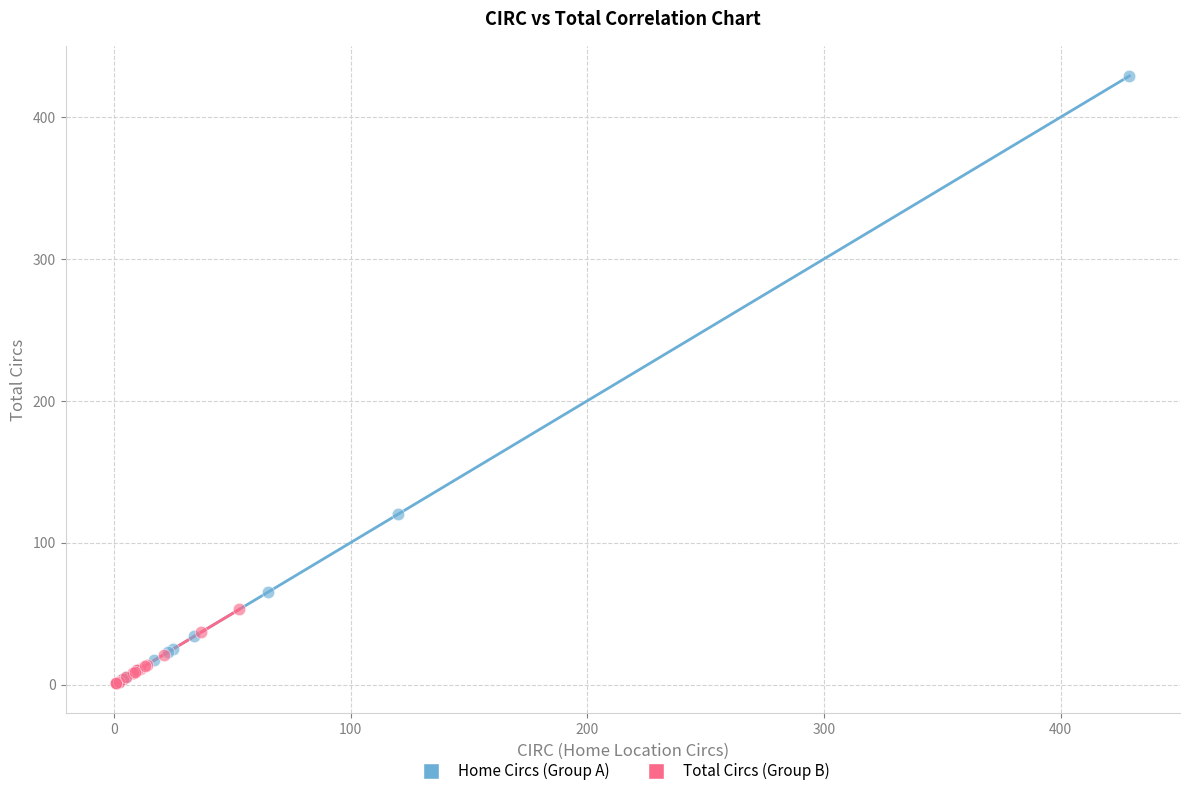

Which series has the widest spread of Y values?

Home Circs (Group A)